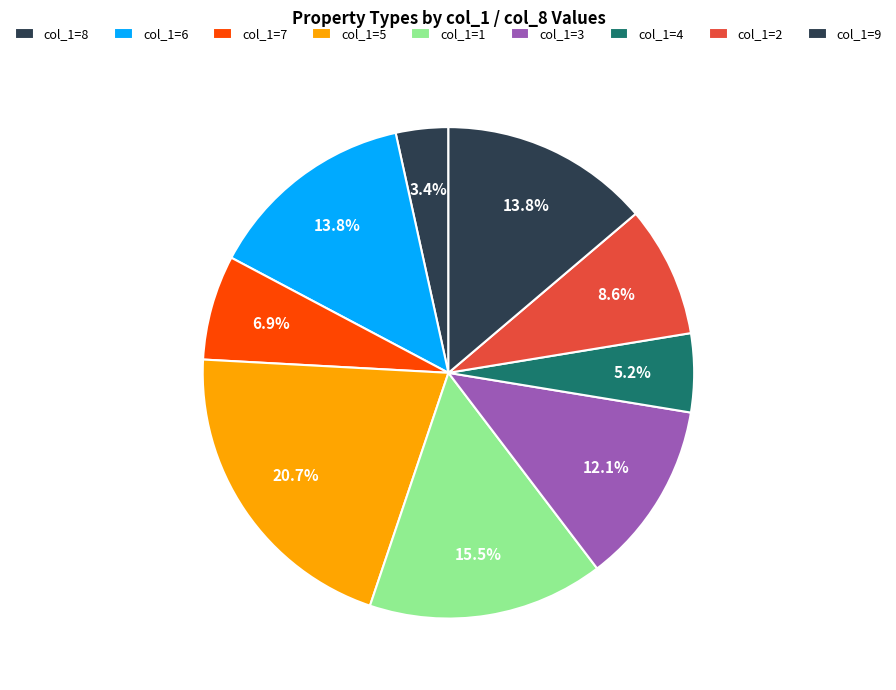

How many slices are in this pie chart?

9